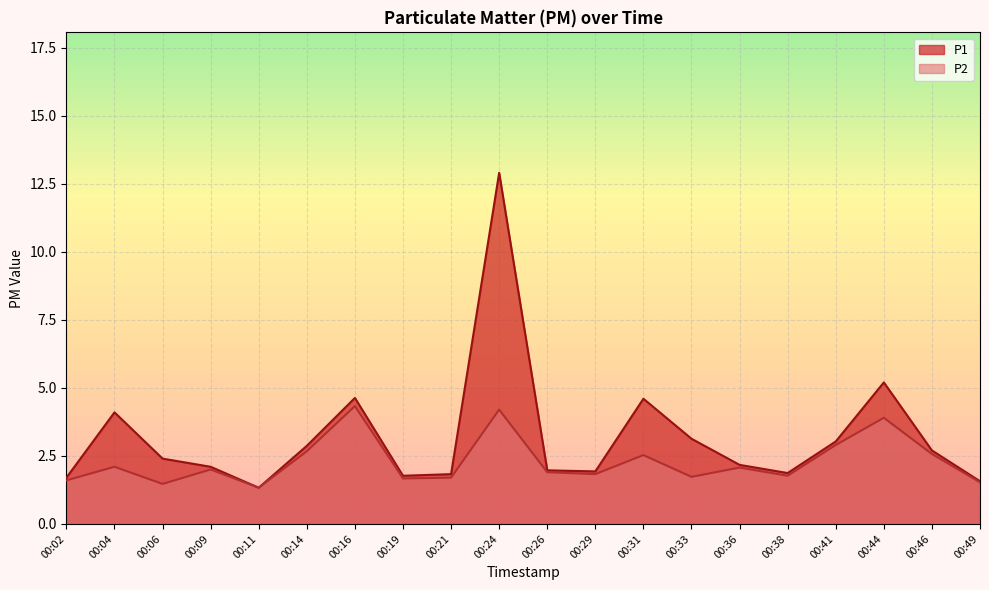

Between 00:11 and 00:41, which series saw the biggest shift?

P1